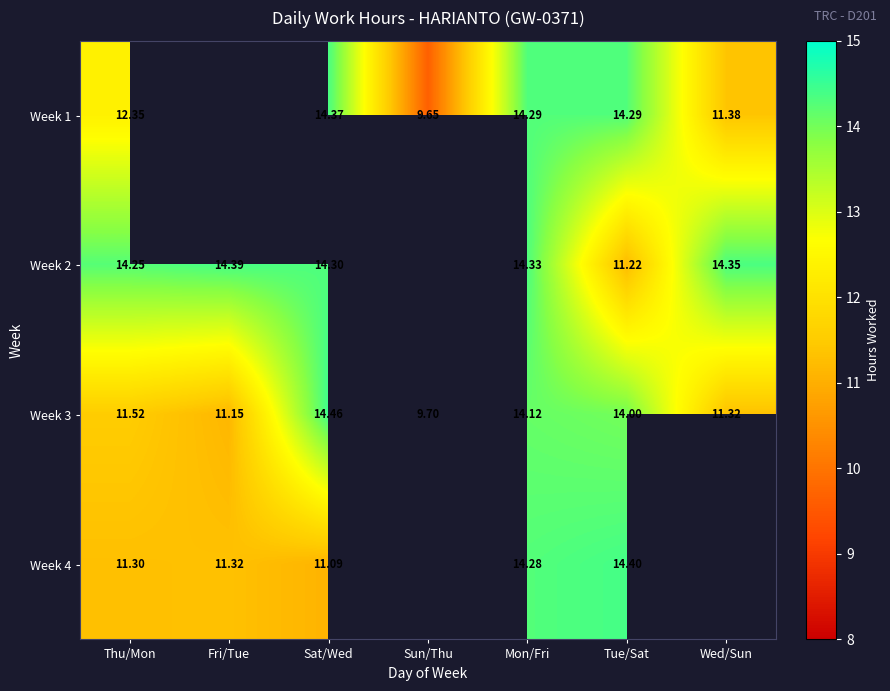

What is the average value of the Week 3 series?

12.3